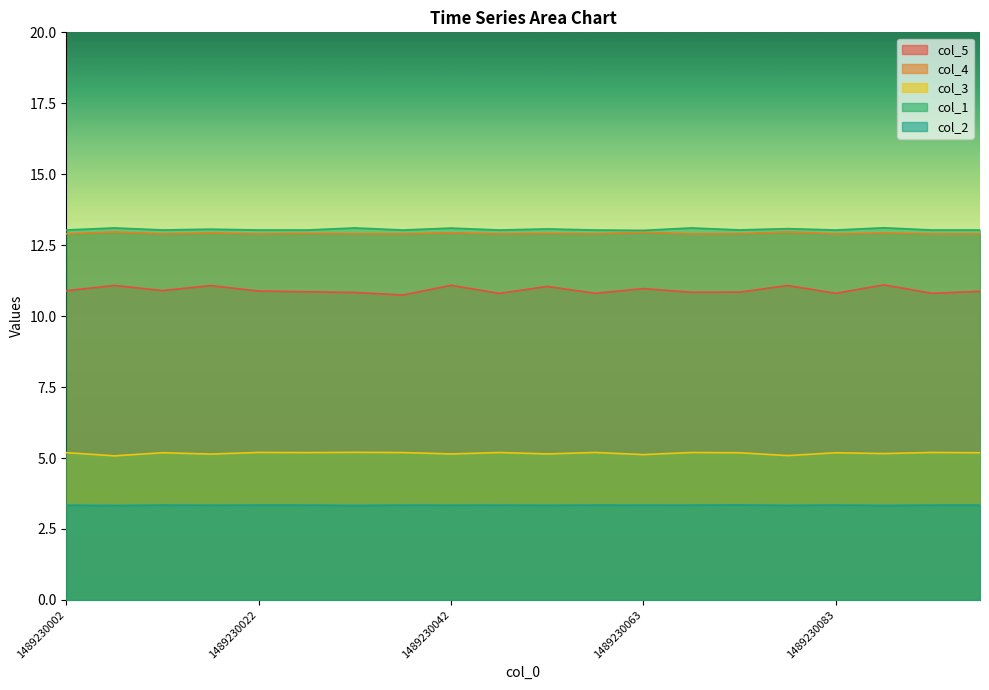

What is the sum of the col_3 values at 1489230017 and 1489230058?

10.3